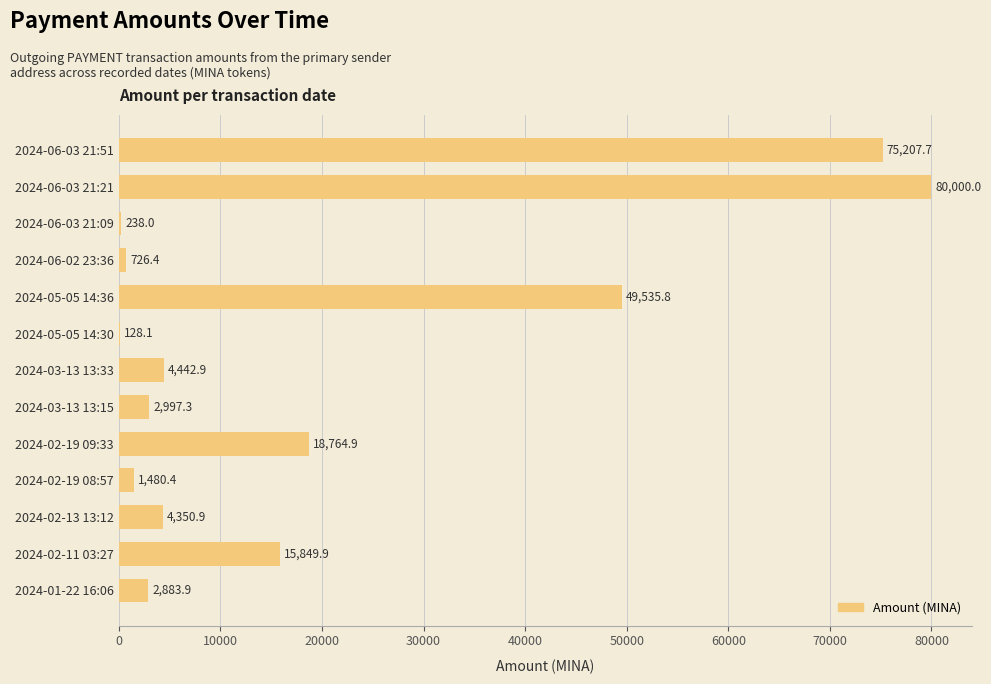

Between 2024-03-13 13:33 and 2024-06-03 21:51, which is larger?

2024-06-03 21:51